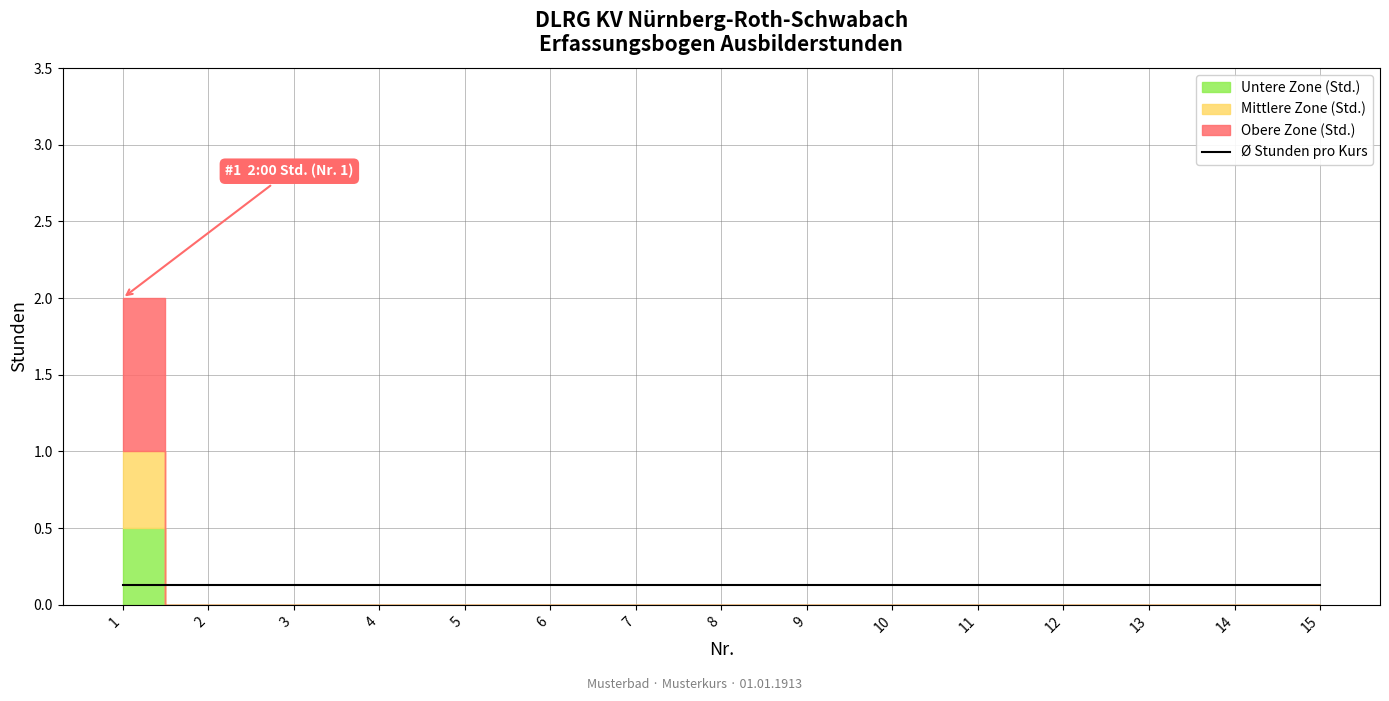

What is the lowest value of the Rolling_avg series?

0.1